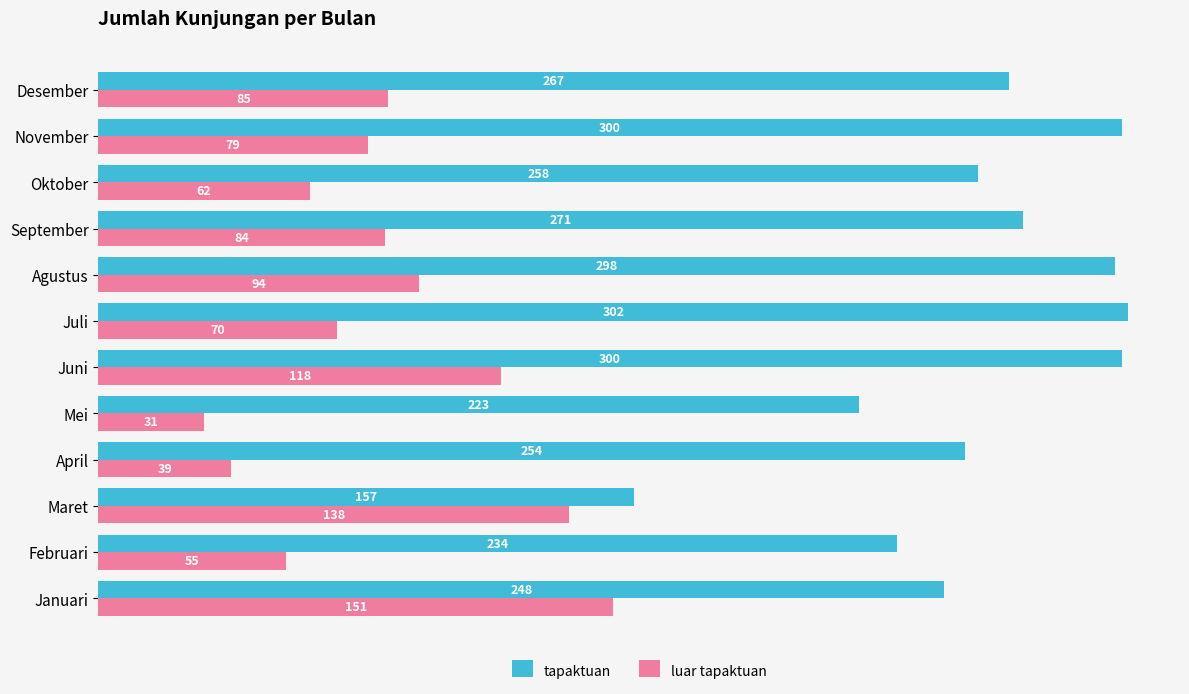

Between Maret and April, which series saw the biggest shift?

luar tapaktuan